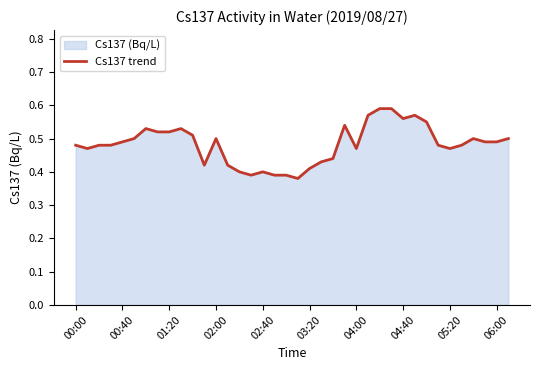

The value at 00:00 is 0.8. True or false?

False